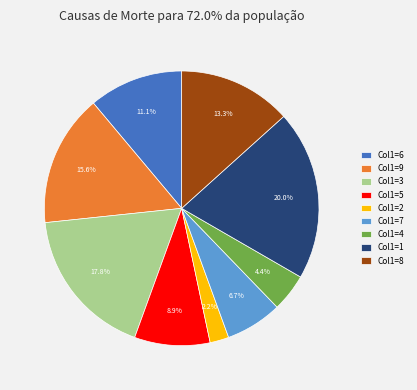

Approximately how many times larger is the value at Col1=8 compared to Col1=5?

1.5